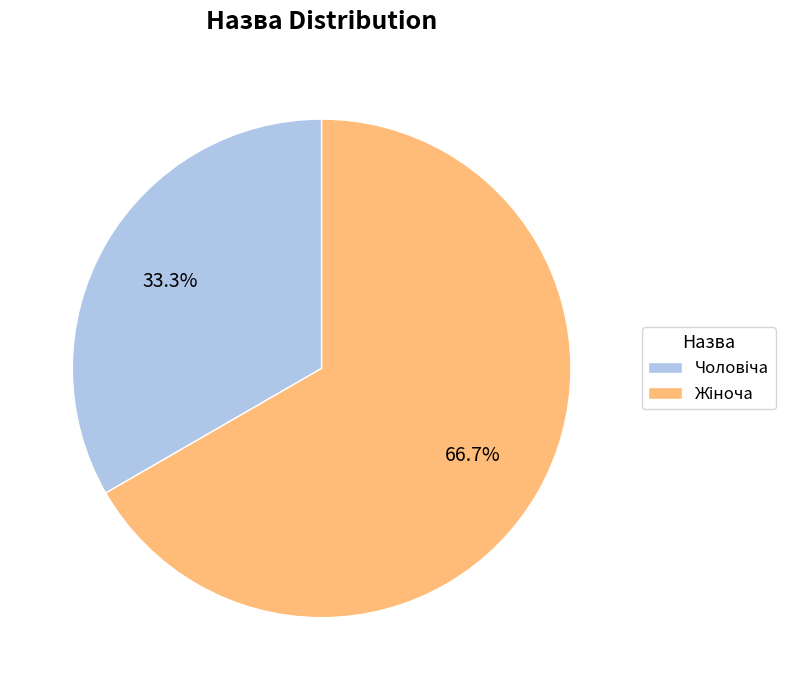

Is there any slice that represents more than half of the pie?

Yes